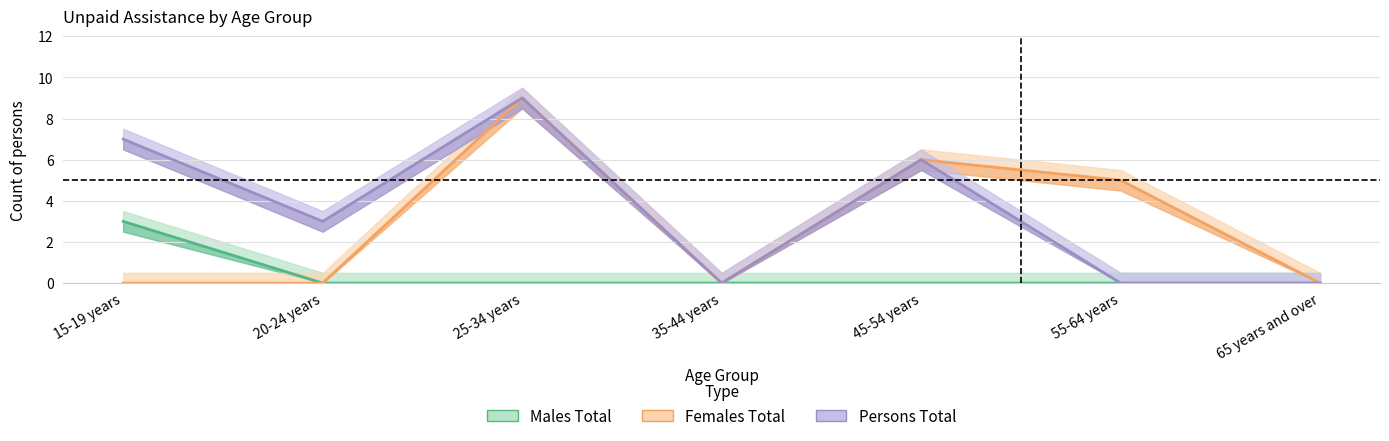

Where is the first local maximum for Females Total?

25-34 years